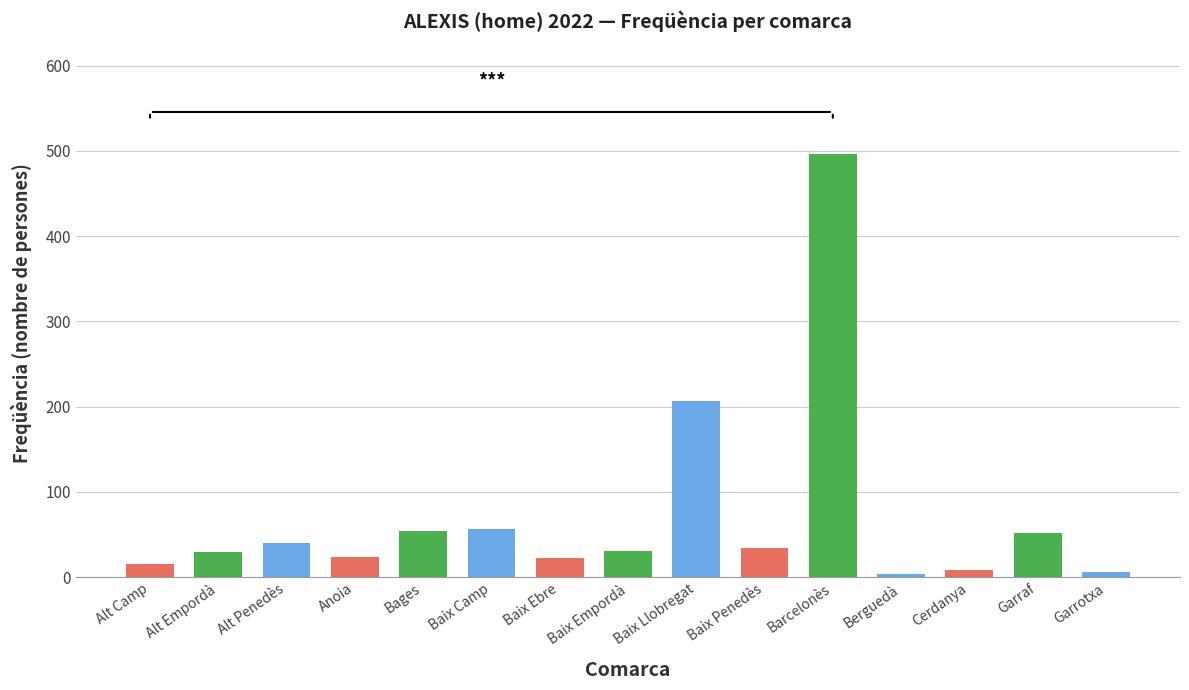

The chart shows a value of 30 at Alt Empordà. True or false?

True